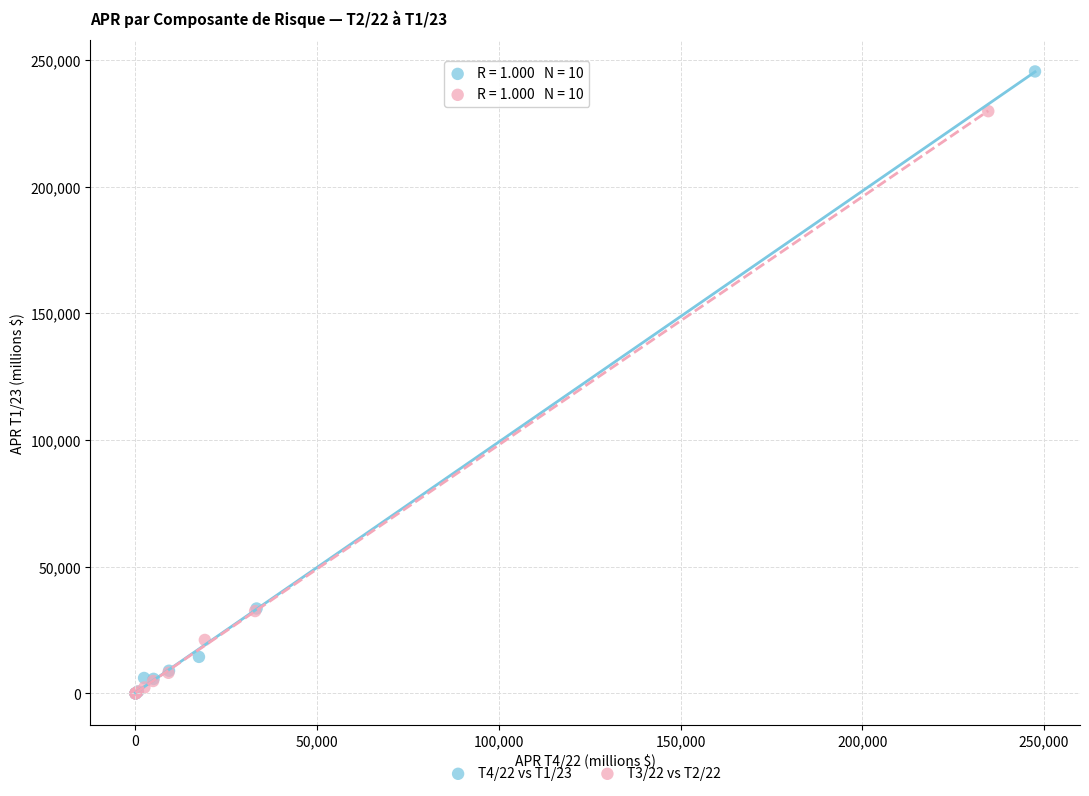

Which series contains the highest Y value?

T4/22 vs T1/23